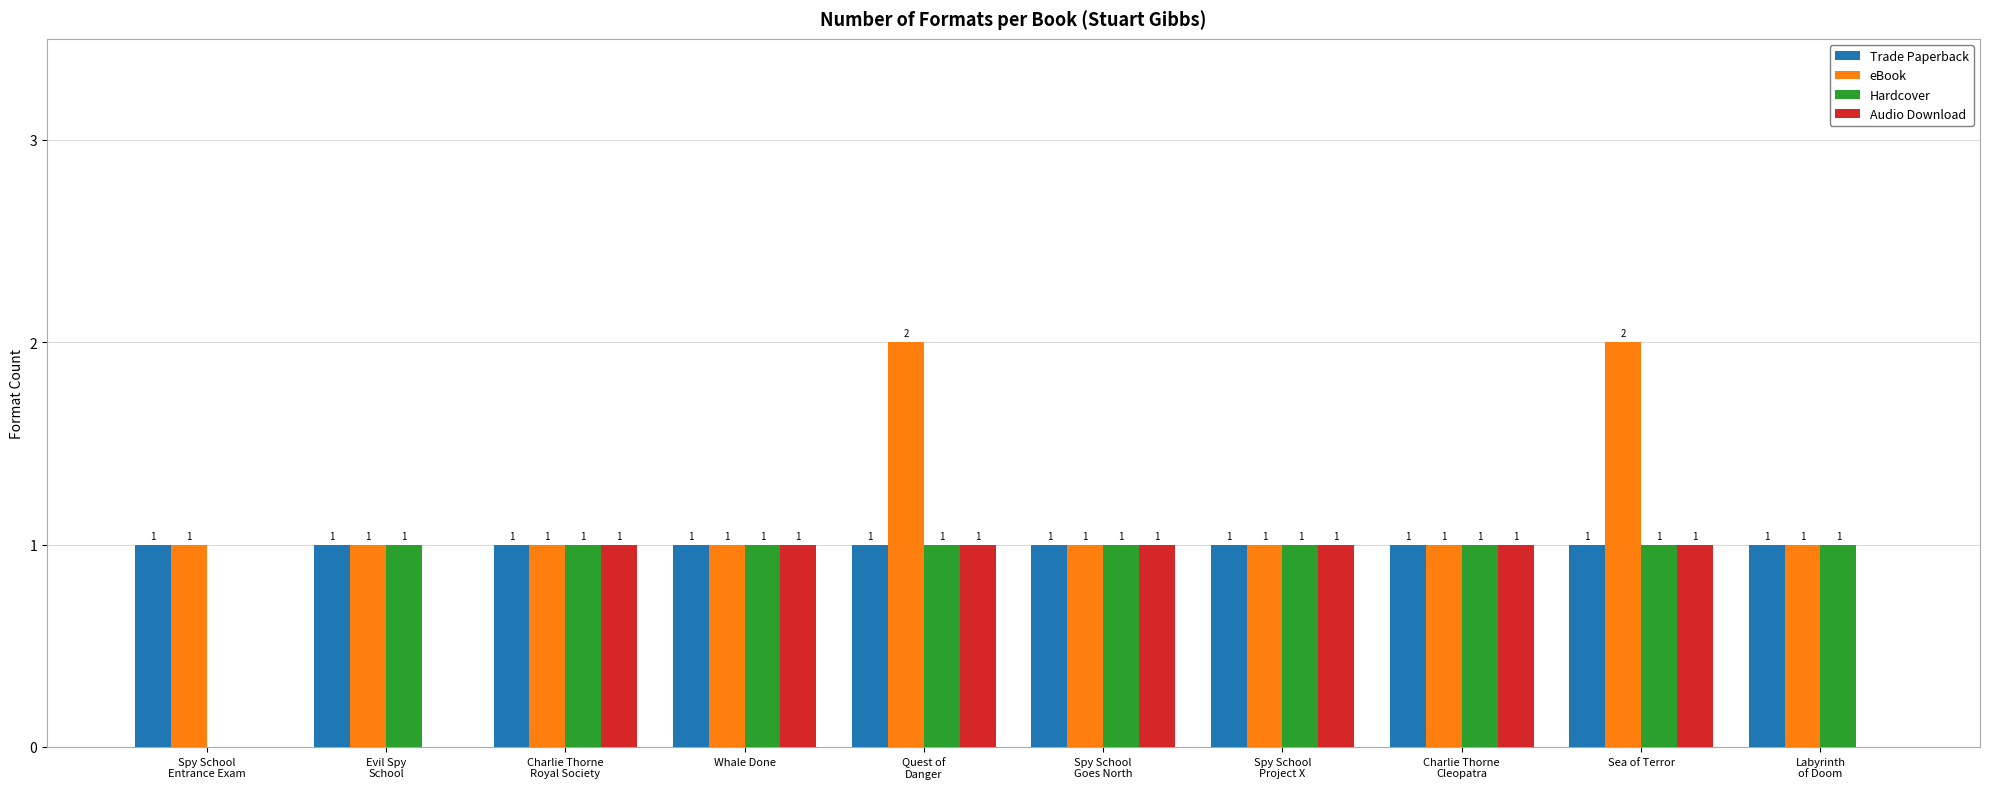

How many Hardcover values are between 1 and 2?

9